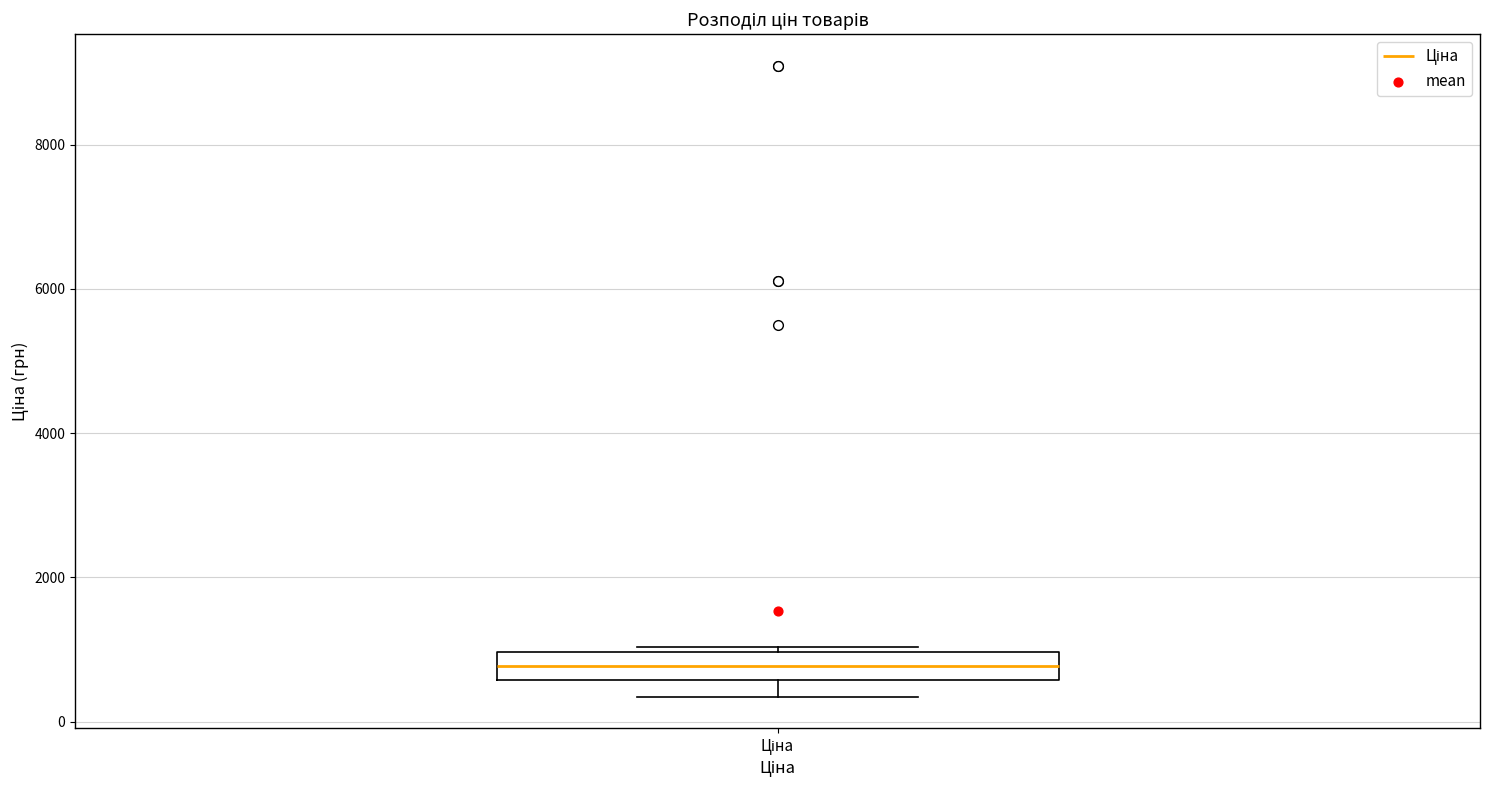

Where does the median line of the box for Ціна sit on the y-axis? The values are not printed on the chart, so give them approximately, as read against the axis.

800